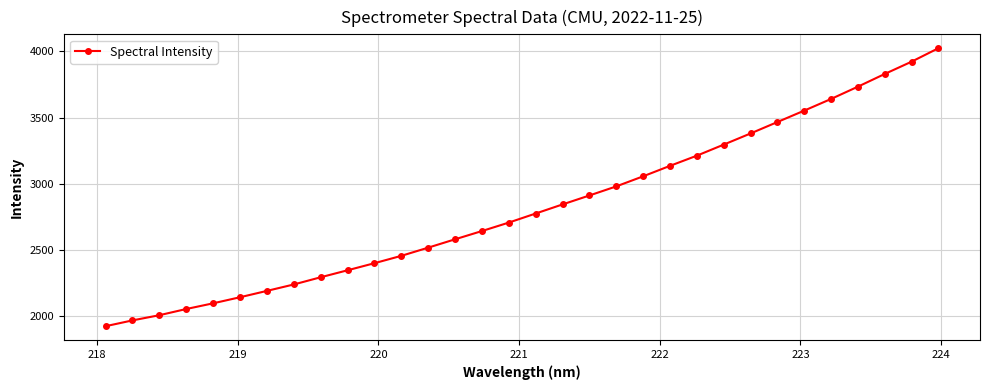

What is the sum of all values?

90333.3